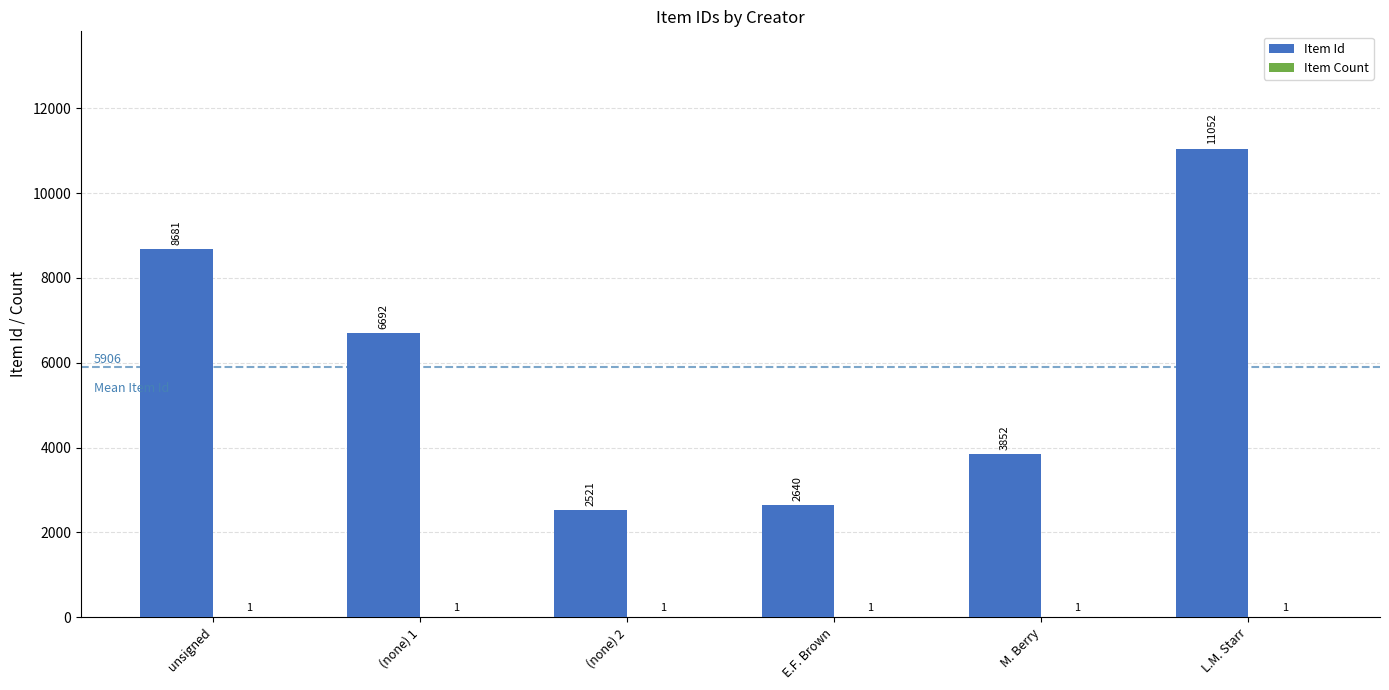

The value of Item Id at M. Berry is 3852. True or false?

True